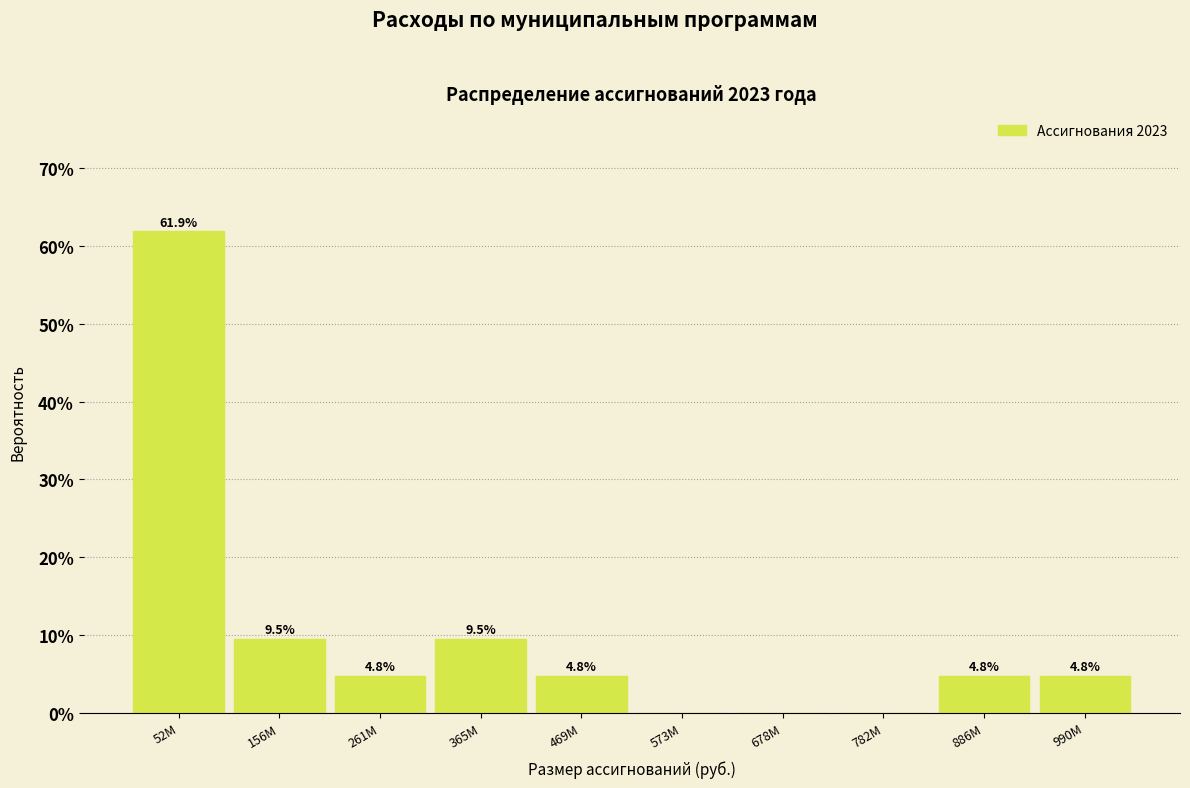

Reading right to left, list all the values displayed in this chart.

990M=4.8	886M=4.8	782M=0.0	678M=0.0	573M=0.0	469M=4.8	365M=9.5	261M=4.8	156M=9.5	52M=61.9